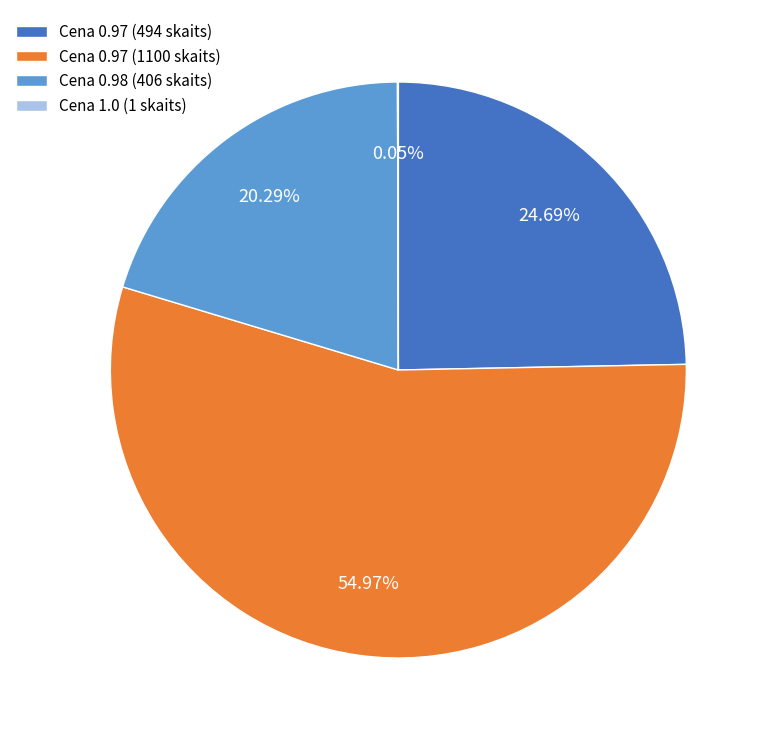

Is there a majority slice in this chart?

Yes